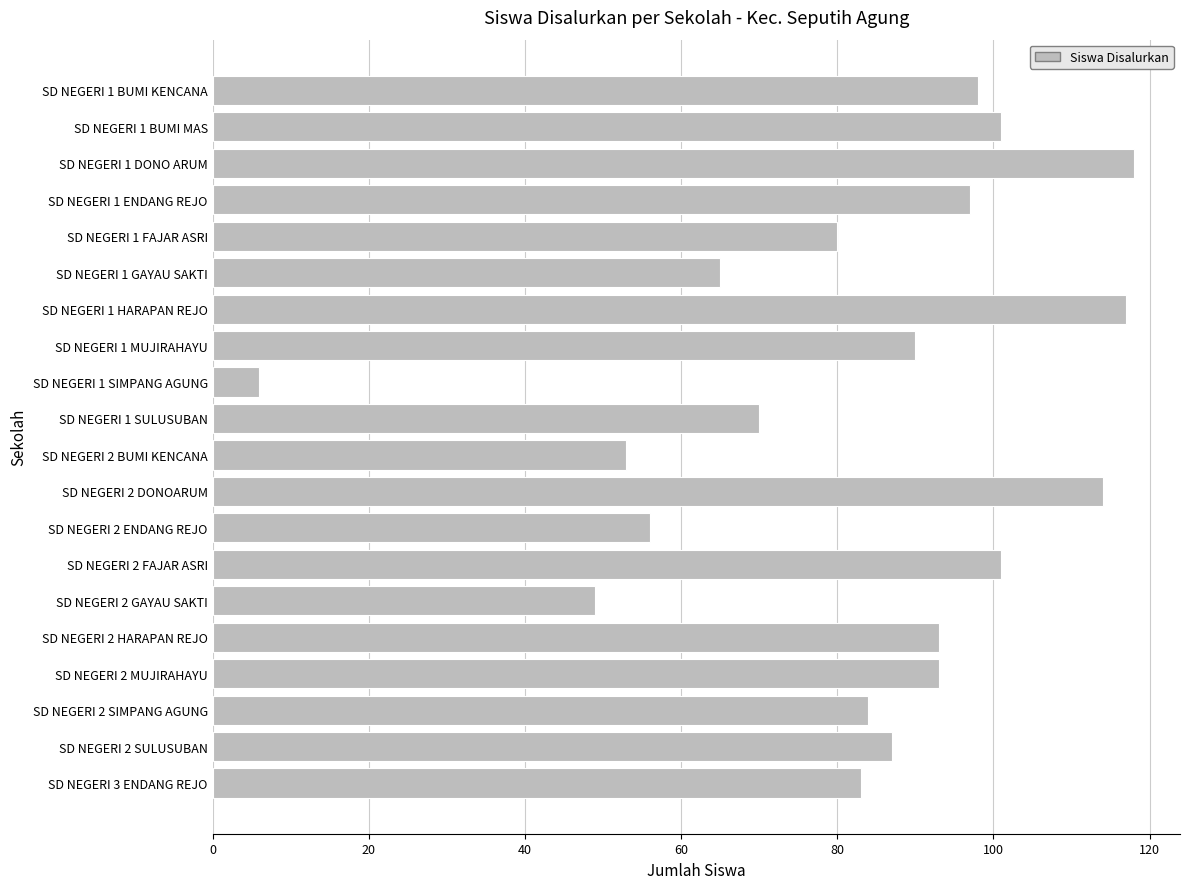

What is the difference between the maximum and second lowest values?

69